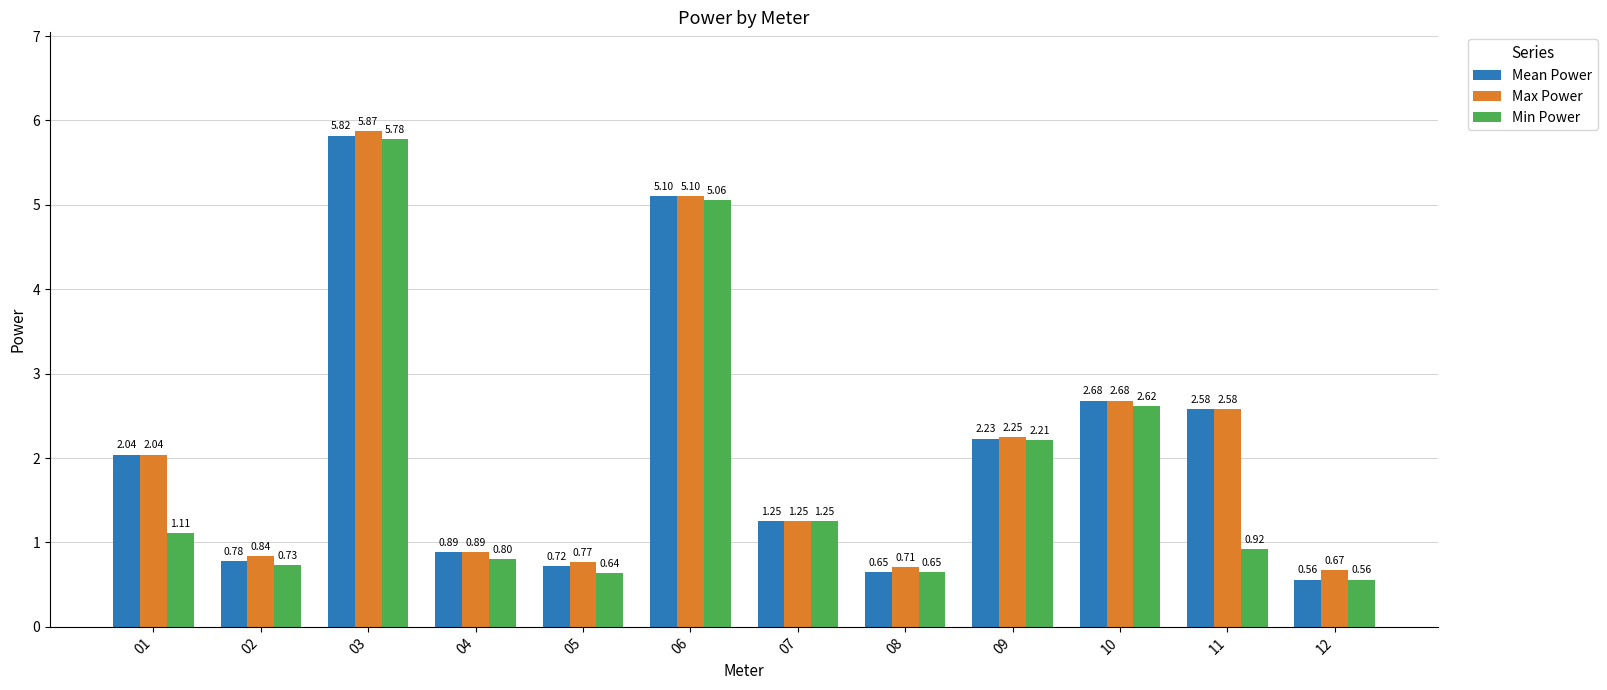

Which series has the widest spread of values?

Mean Power